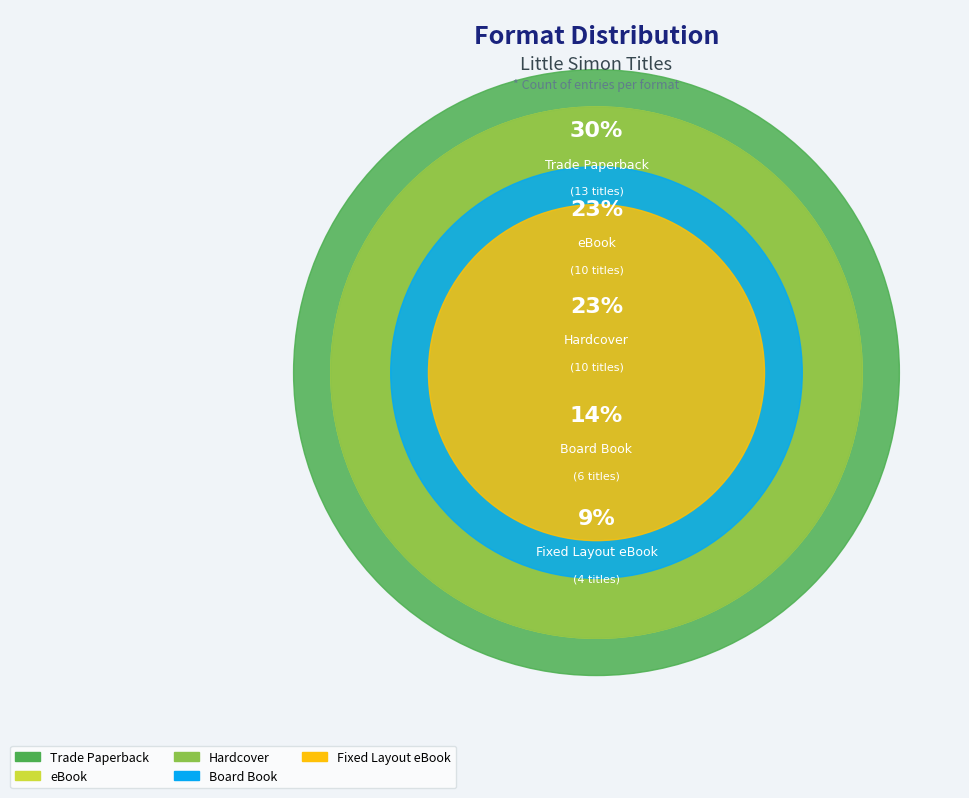

To the nearest percent, what percentage of the pie is Fixed Layout eBook?

9%